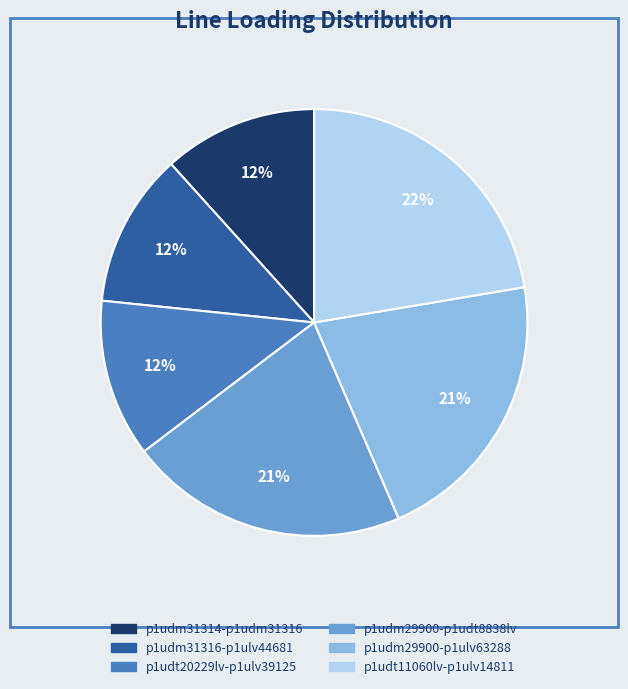

To the nearest percent, what is the average slice percentage?

17%